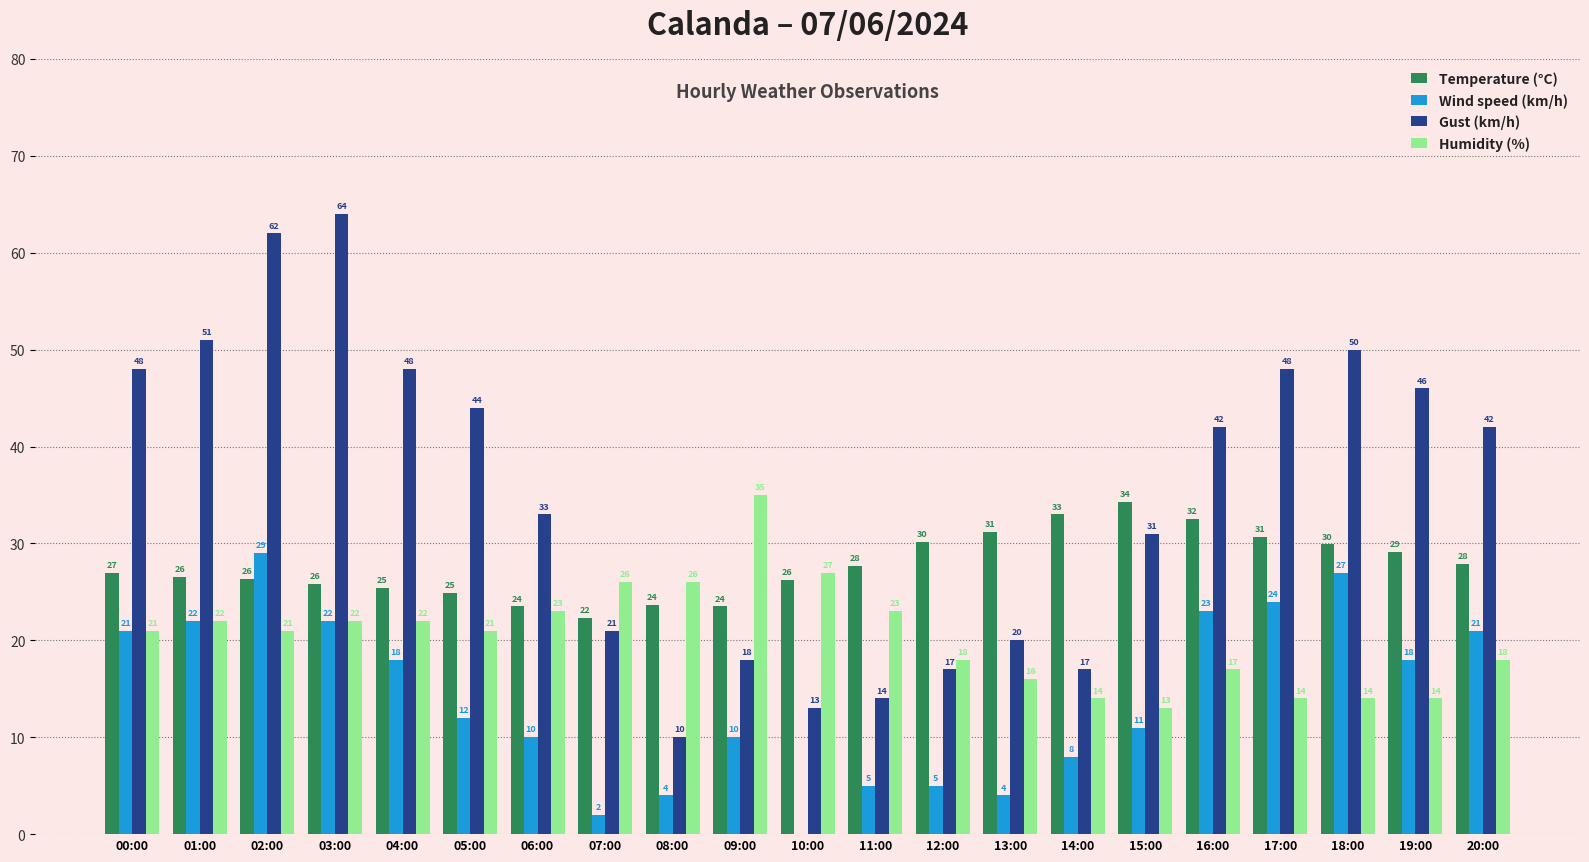

Between 18:00 and 19:00, which series saw the biggest shift?

Wind speed (km/h)